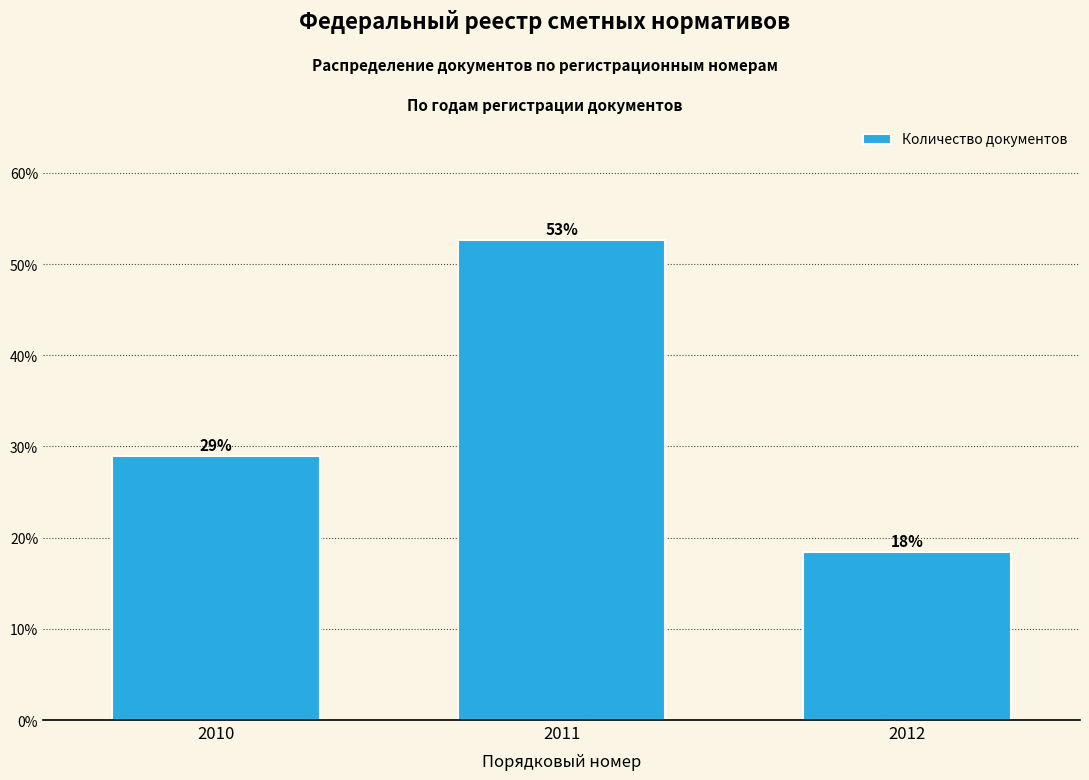

How many bars are there in total?

3